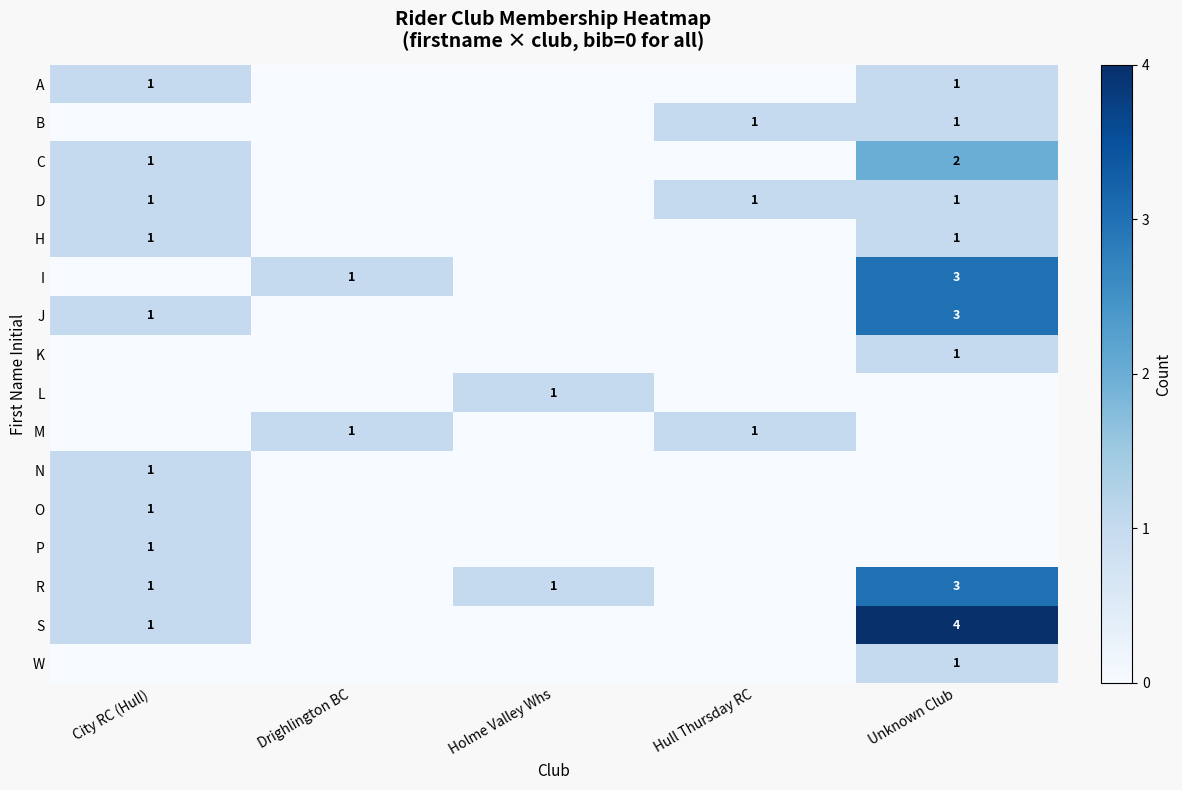

Is the value of row_2 at Holme Valley Whs greater than the value of row_3 at Hull Thursday RC?

No